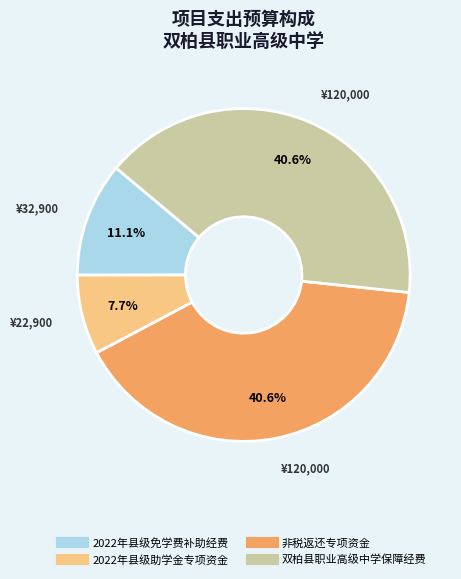

Combined, do 双柏县职业高级中学保障经费 and 2022年县级助学金专项资金 account for over 50%?

No